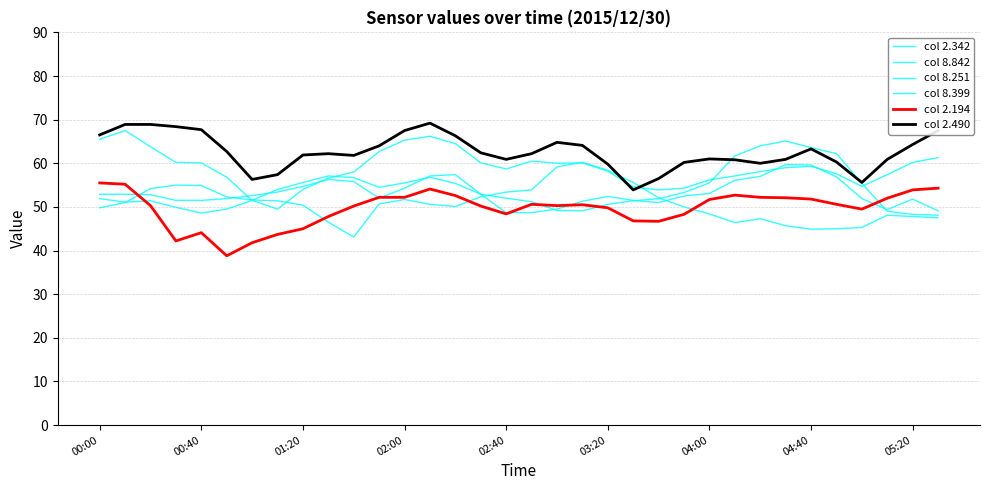

What is the label of the 5th point from the left?

00:40